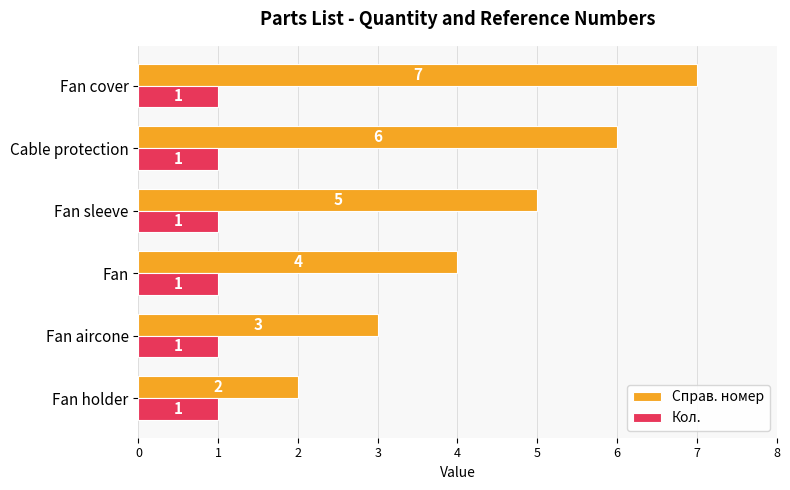

What is the spread (max minus min) of values at Fan?

3